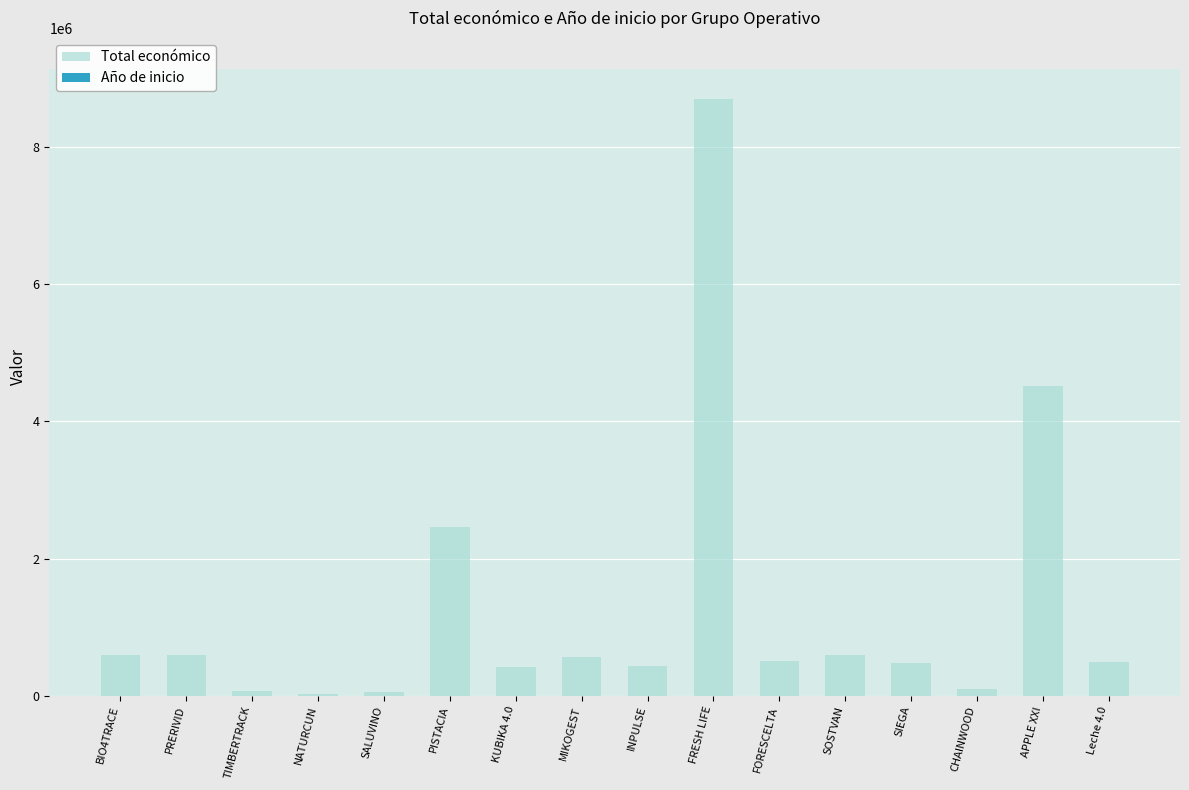

Which series changed the most between SIEGA and CHAINWOOD?

Total económico